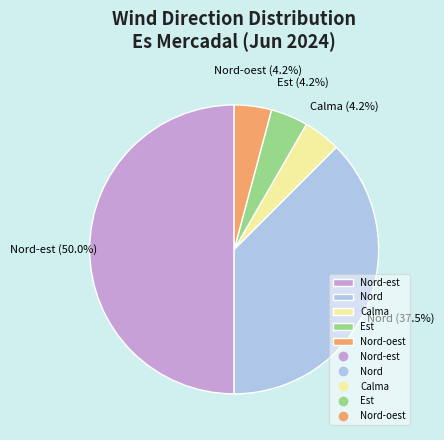

Do Nord-est and Est together represent more than half of the pie?

Yes